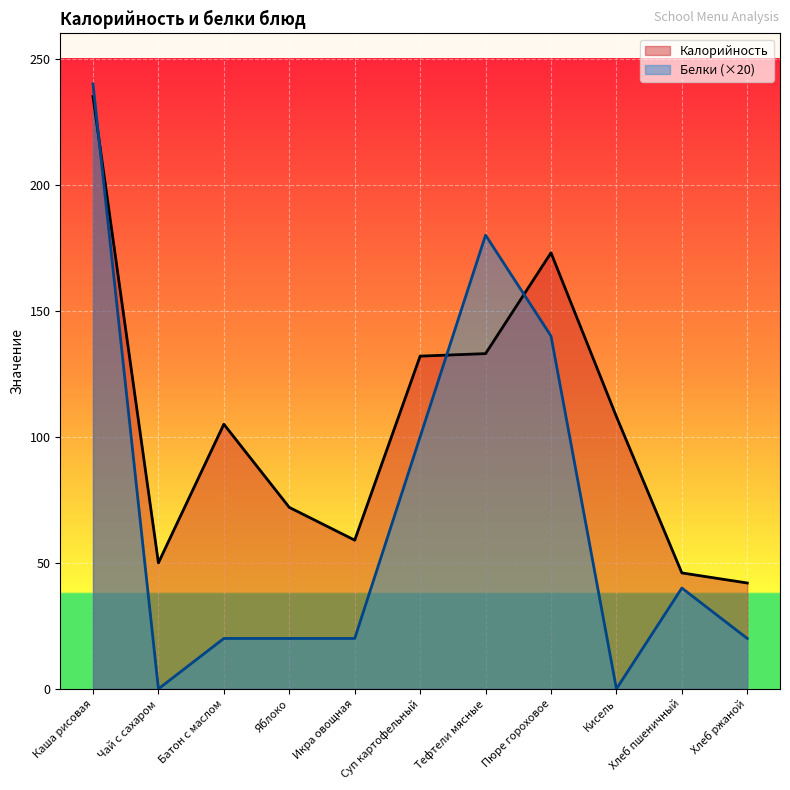

What is the difference between the Белки values at Пюре гороховое and Каша рисовая?

100